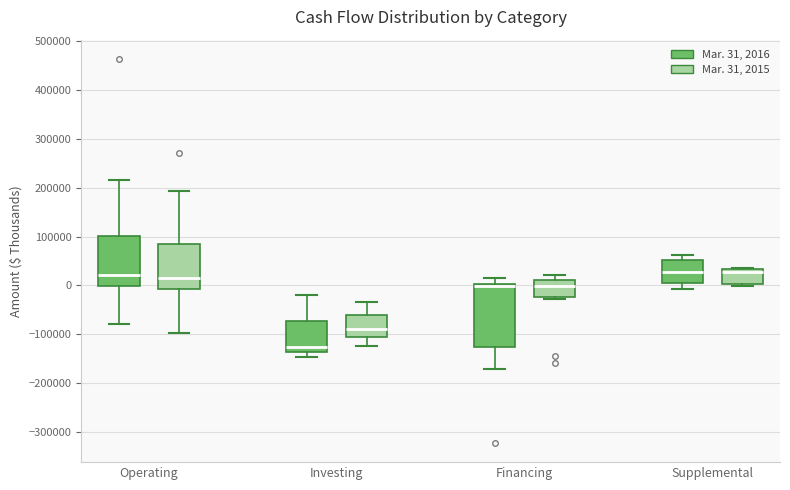

Which box is the tallest, from its lower edge to its upper edge?

Financing (Mar. 31, 2016)